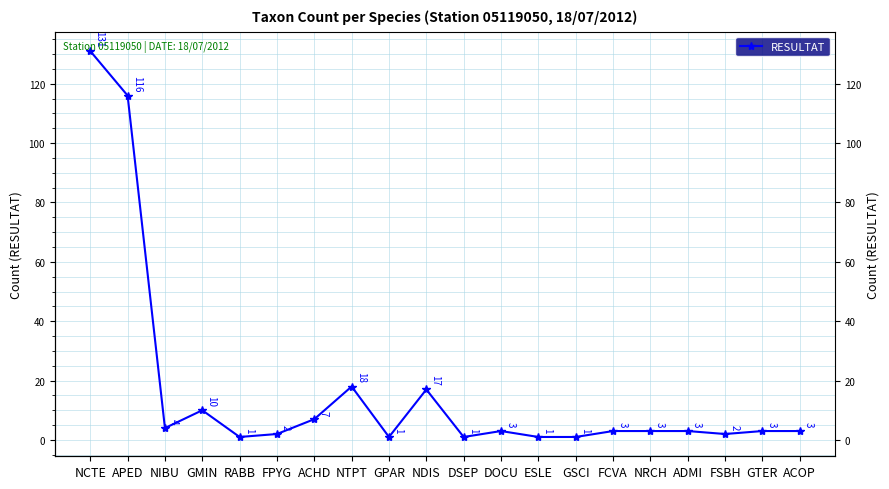

What is the difference between the maximum and second lowest values?

130